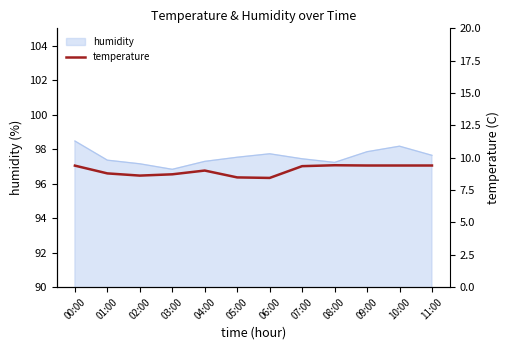

The chart shows a value of 6.4 at 11:00. True or false?

False